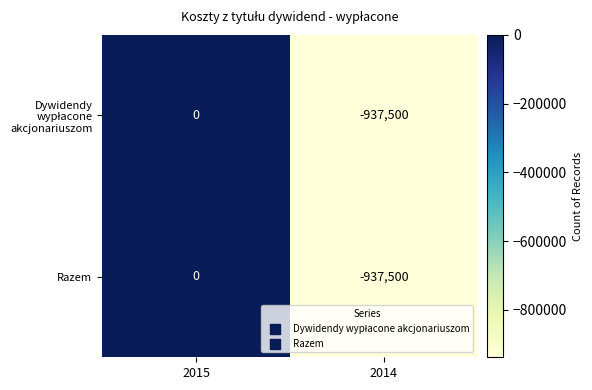

The Razem series shows 0 at 2015. True or false?

True